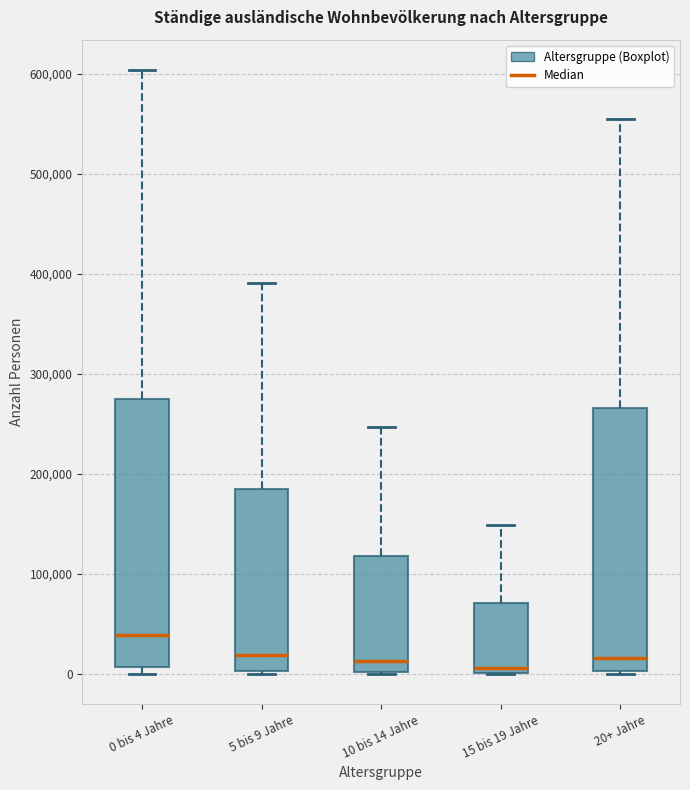

Reading left to right, transcribe this box plot: for each box, give where its median line is, the range the box spans, and where its two whiskers end, as read against the y-axis. The values are not printed on the chart, so give them approximately, as read against the axis.

0 bis 4 Jahre: median 40000, box 10000 to 270000, whiskers 0 to 600000
5 bis 9 Jahre: median 20000, box 0 to 180000, whiskers 0 to 390000
10 bis 14 Jahre: median 10000, box 0 to 120000, whiskers 0 to 250000
15 bis 19 Jahre: median 10000, box 0 to 70000, whiskers 0 to 150000
20+ Jahre: median 20000, box 0 to 270000, whiskers 0 to 560000